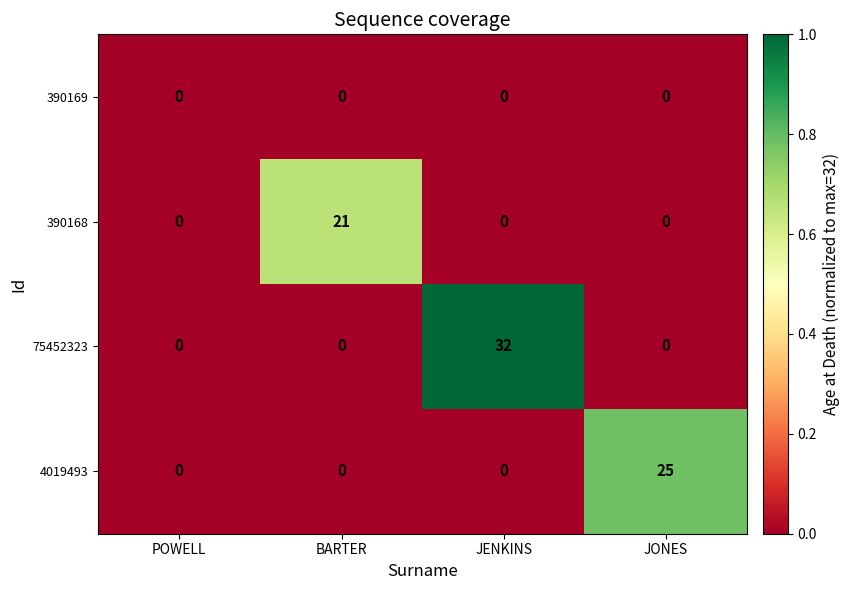

Between BARTER and JONES, which series saw the biggest shift?

4019493